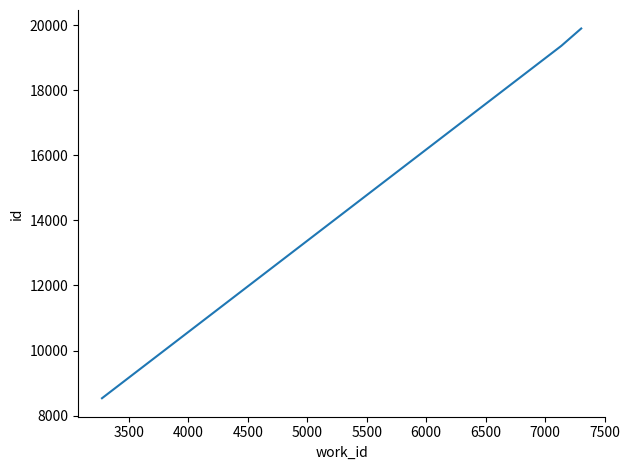

What is the greatest value displayed?

19896